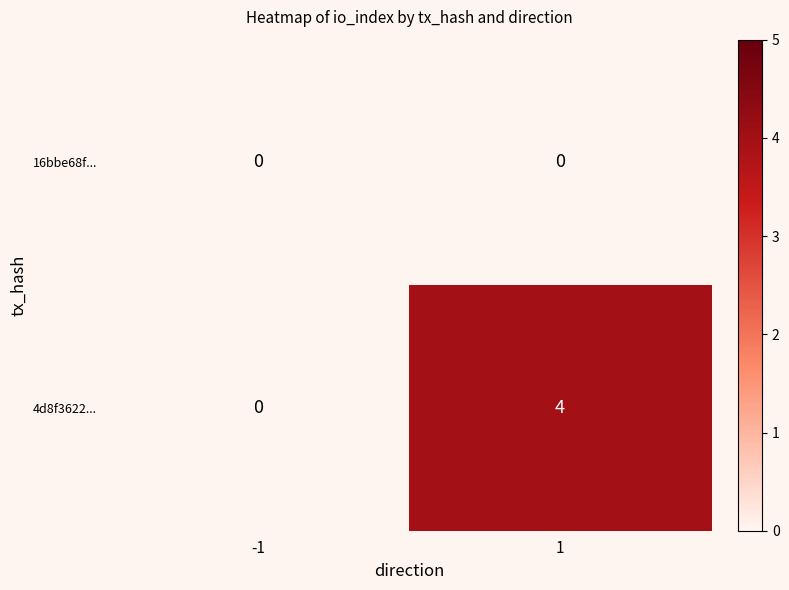

Reading left to right, transcribe all the data shown in this chart.

16bbe68f...: 0	0
4d8f3622...: 0	4